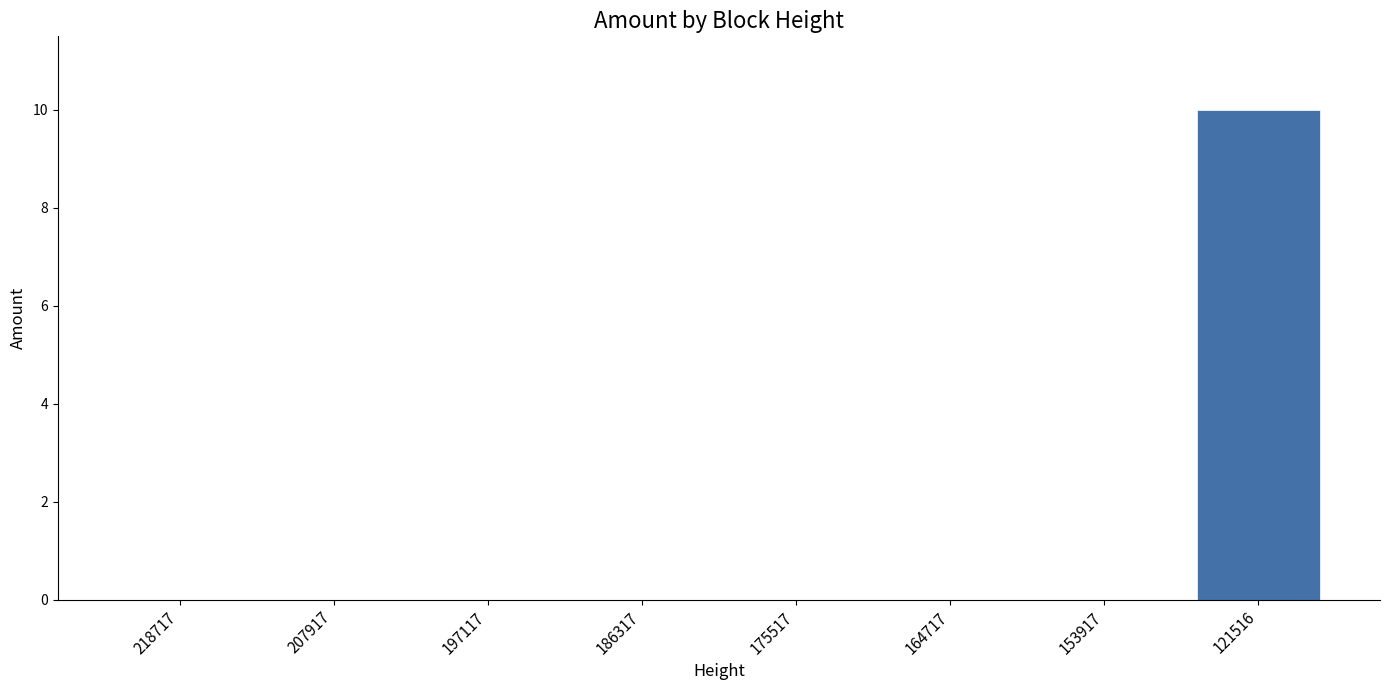

The value at 121516 is 10.0. True or false?

True